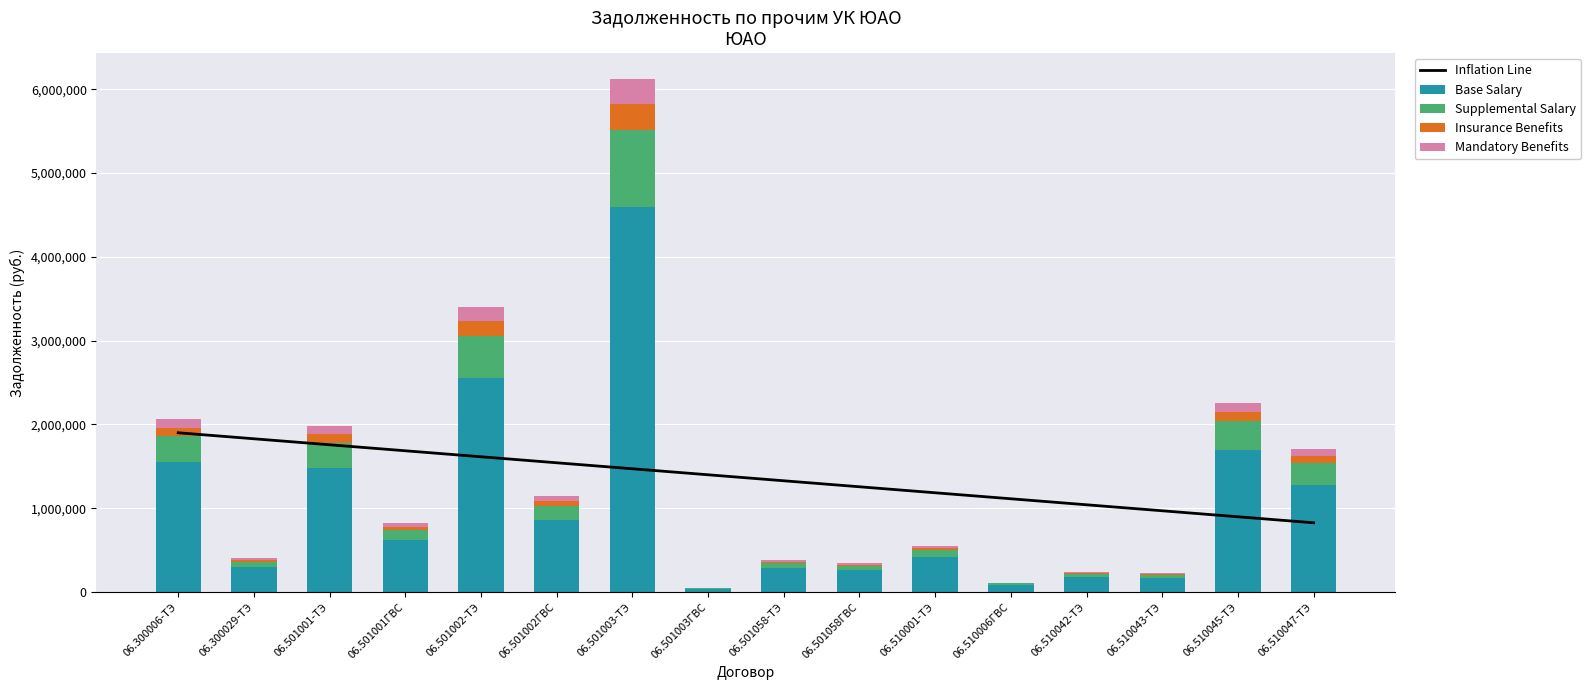

Which category has the highest value in the Base Salary series?

06.501003-ТЭ